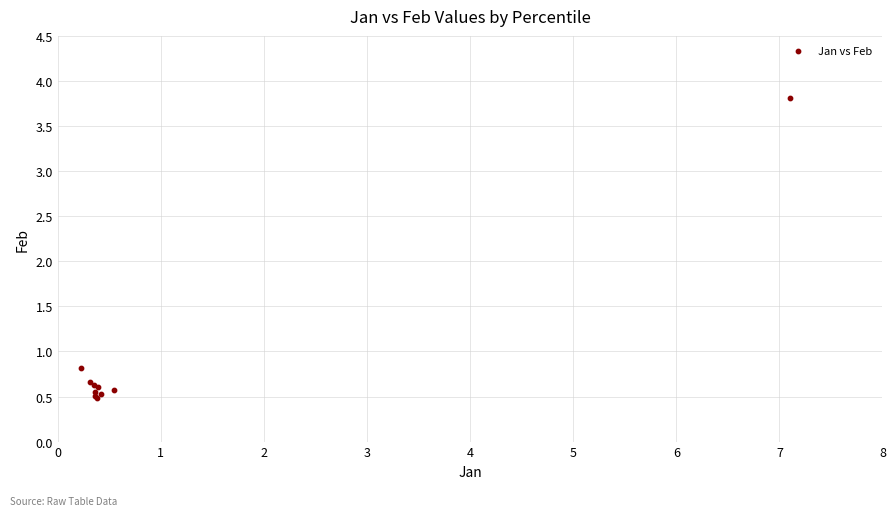

What Y value in the scatter plot is closest to 2?

0.8